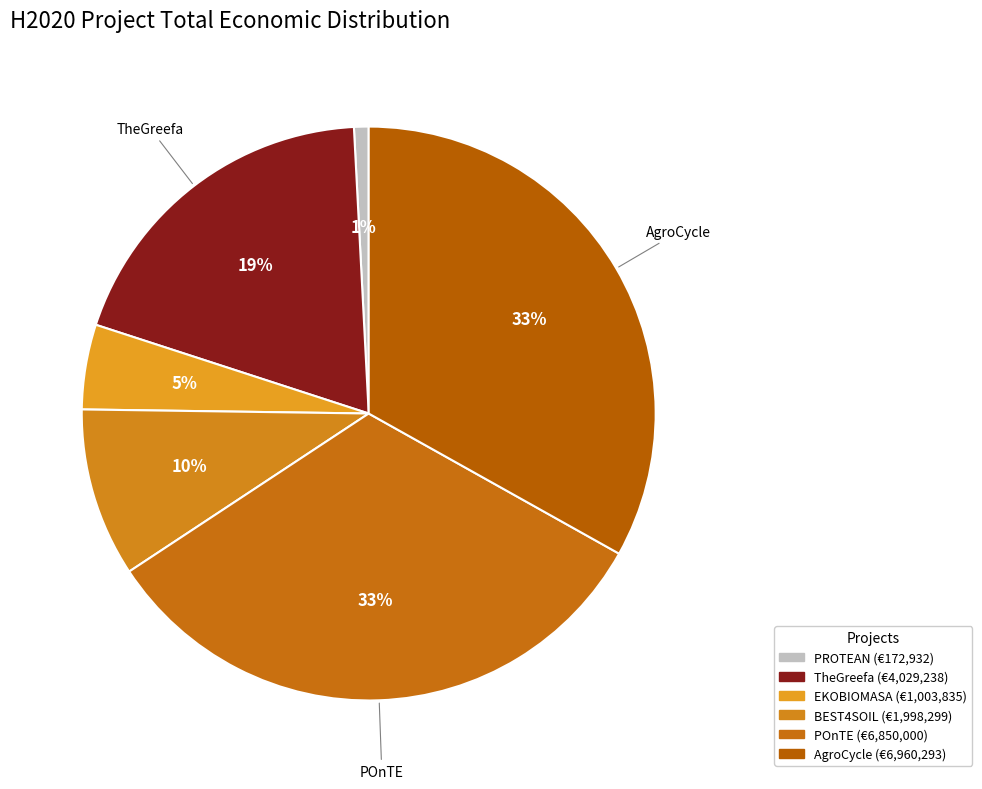

Between EKOBIOMASA and POnTE, which is larger?

POnTE